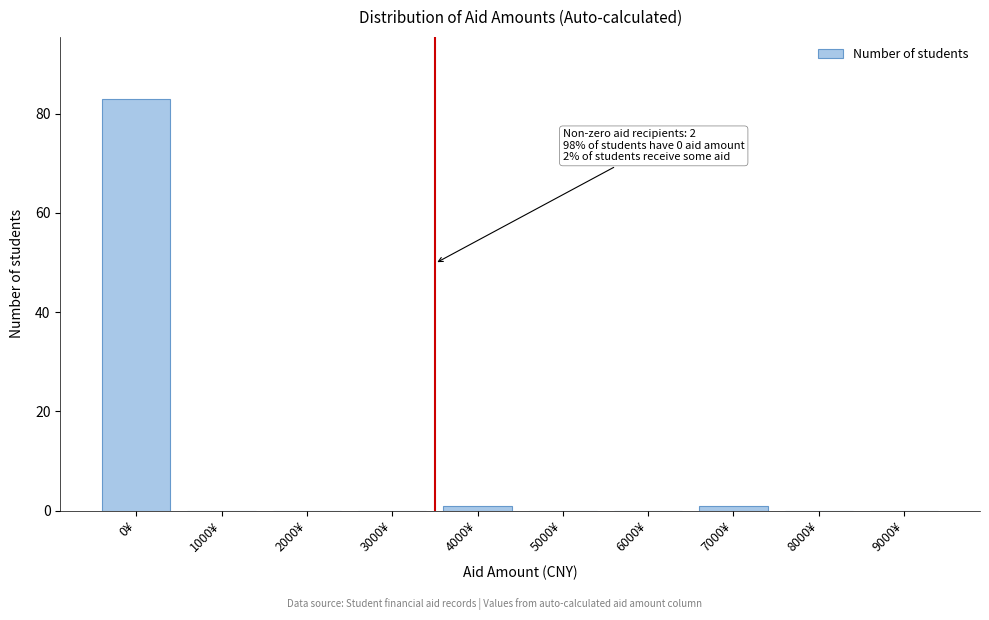

Reading left to right, extract all data points from this chart.

0¥=83	1000¥=0	2000¥=0	3000¥=0	4000¥=1	5000¥=0	6000¥=0	7000¥=1	8000¥=0	9000¥=0